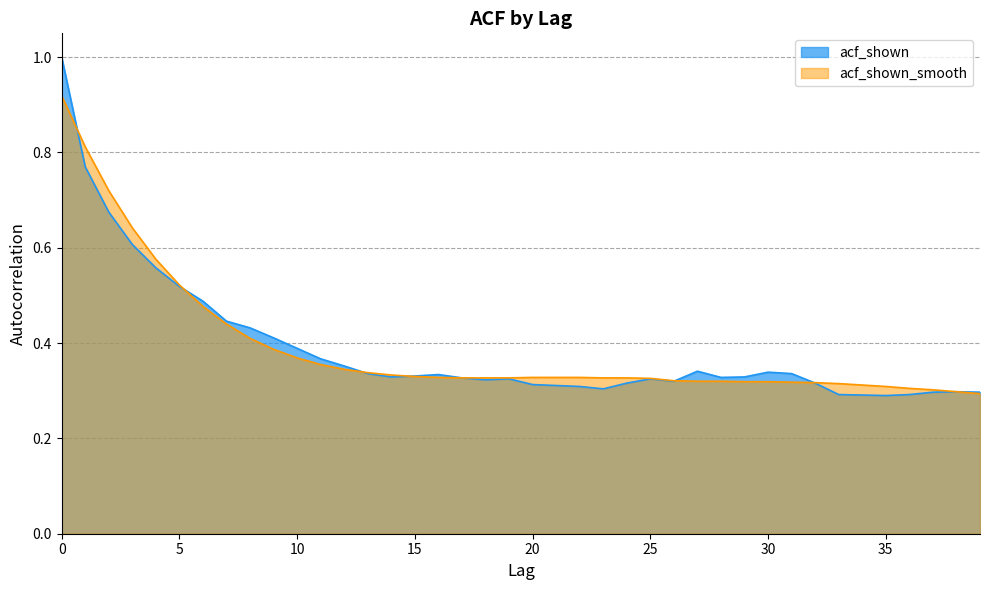

What is the difference between the maximum and minimum values in the acf_shown series?

0.7